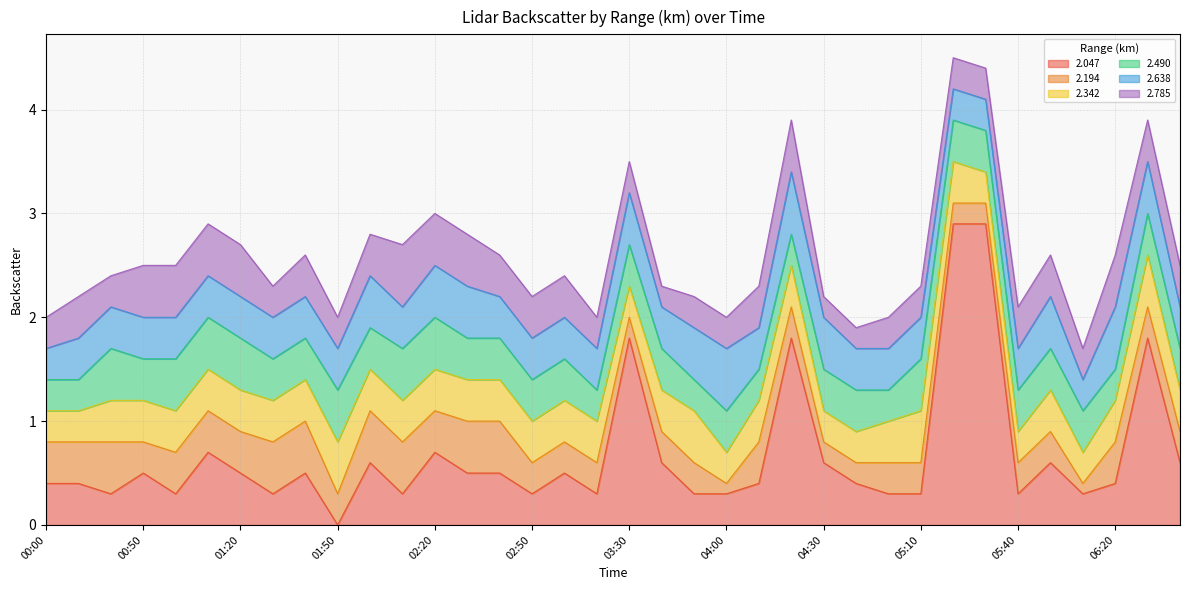

In 2.047, how many points are lower than both neighbors (excluding endpoints)?

9